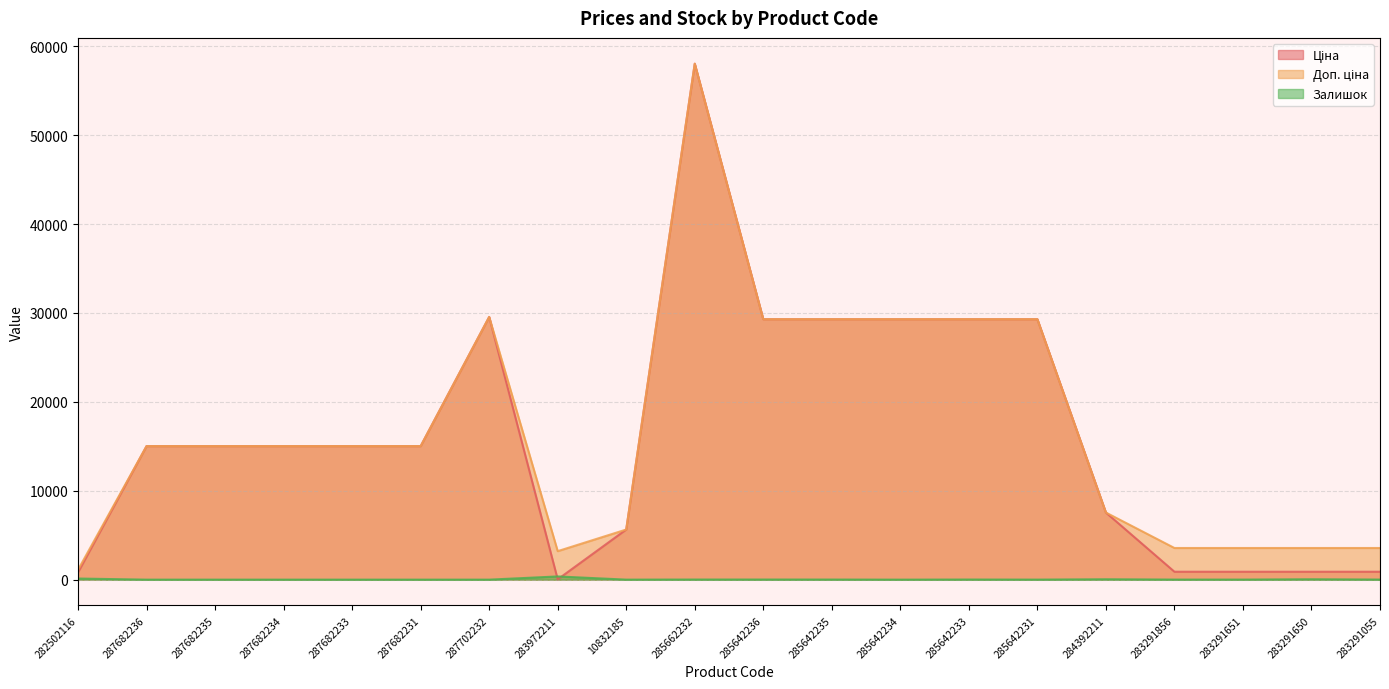

What is the difference between the maximum and minimum values in the Доп. ціна series?

56935.3